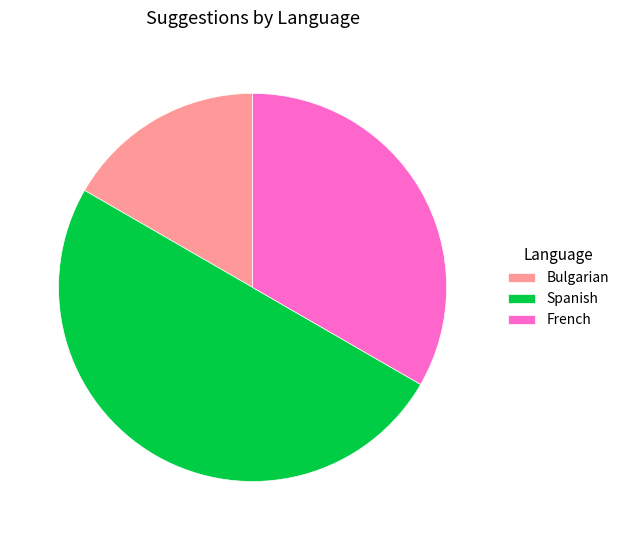

The Spanish slice represents 50% of the pie. True or false?

True